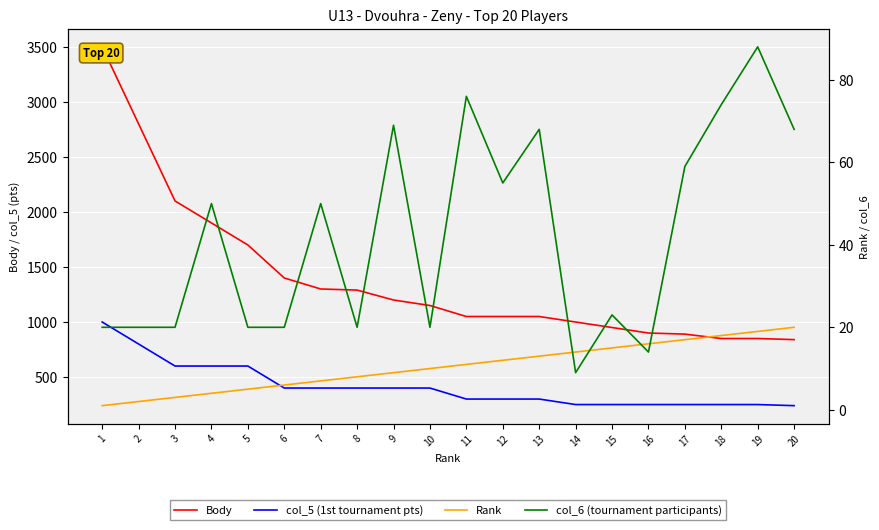

True or false: Body and Rank cross at least once.

False